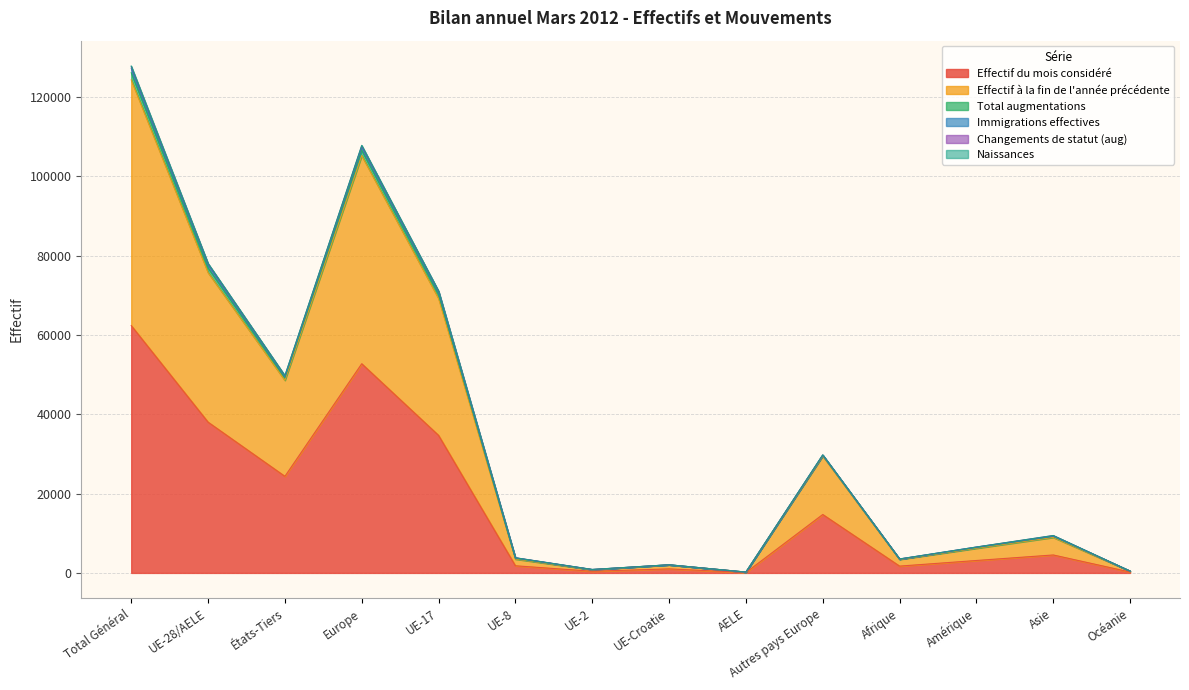

The Naissances series shows 205 at AELE. True or false?

True